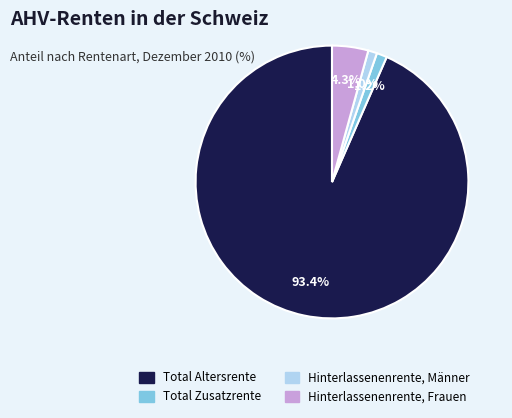

Between Hinterlassenenrente, Frauen and Total Zusatzrente, which is larger?

Hinterlassenenrente, Frauen